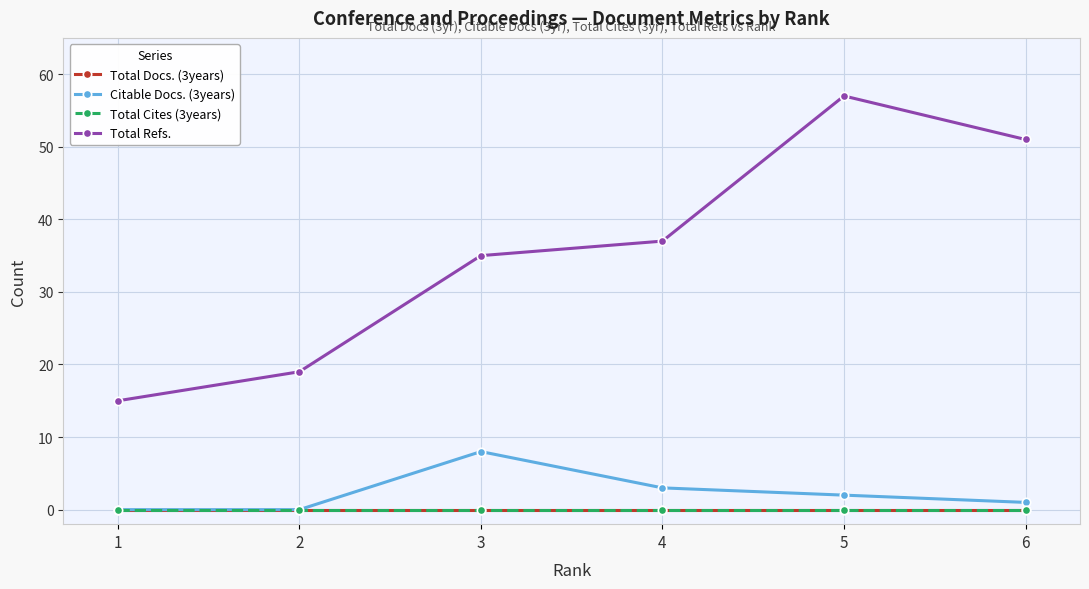

Is this an area chart (filled region under the line)?

No